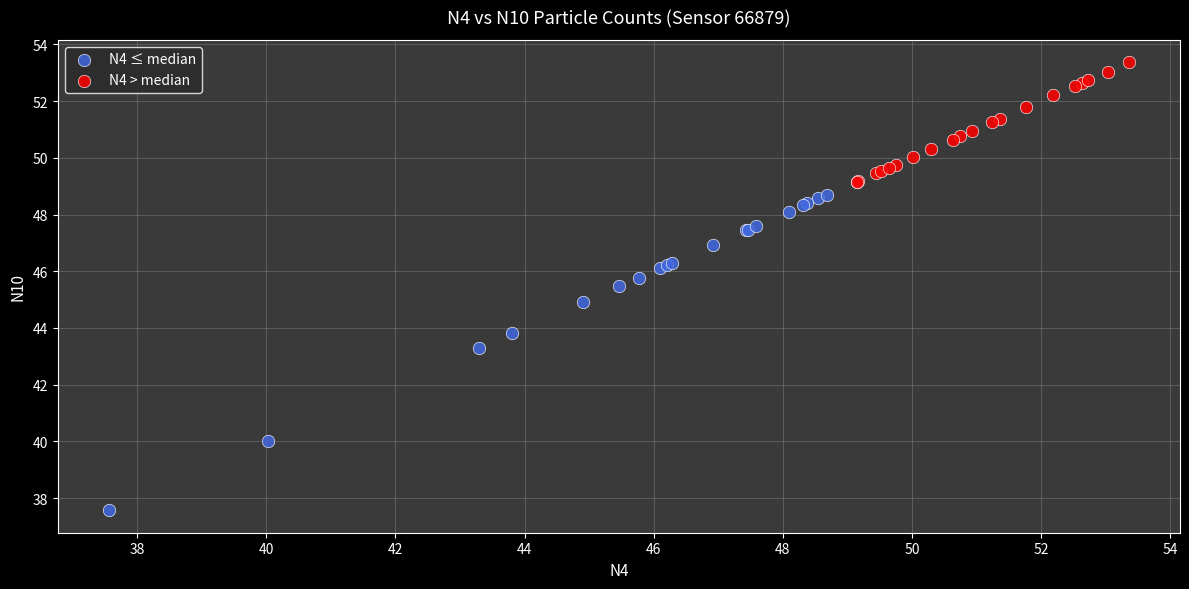

Which series contains the lowest Y value?

N4 ≤ median